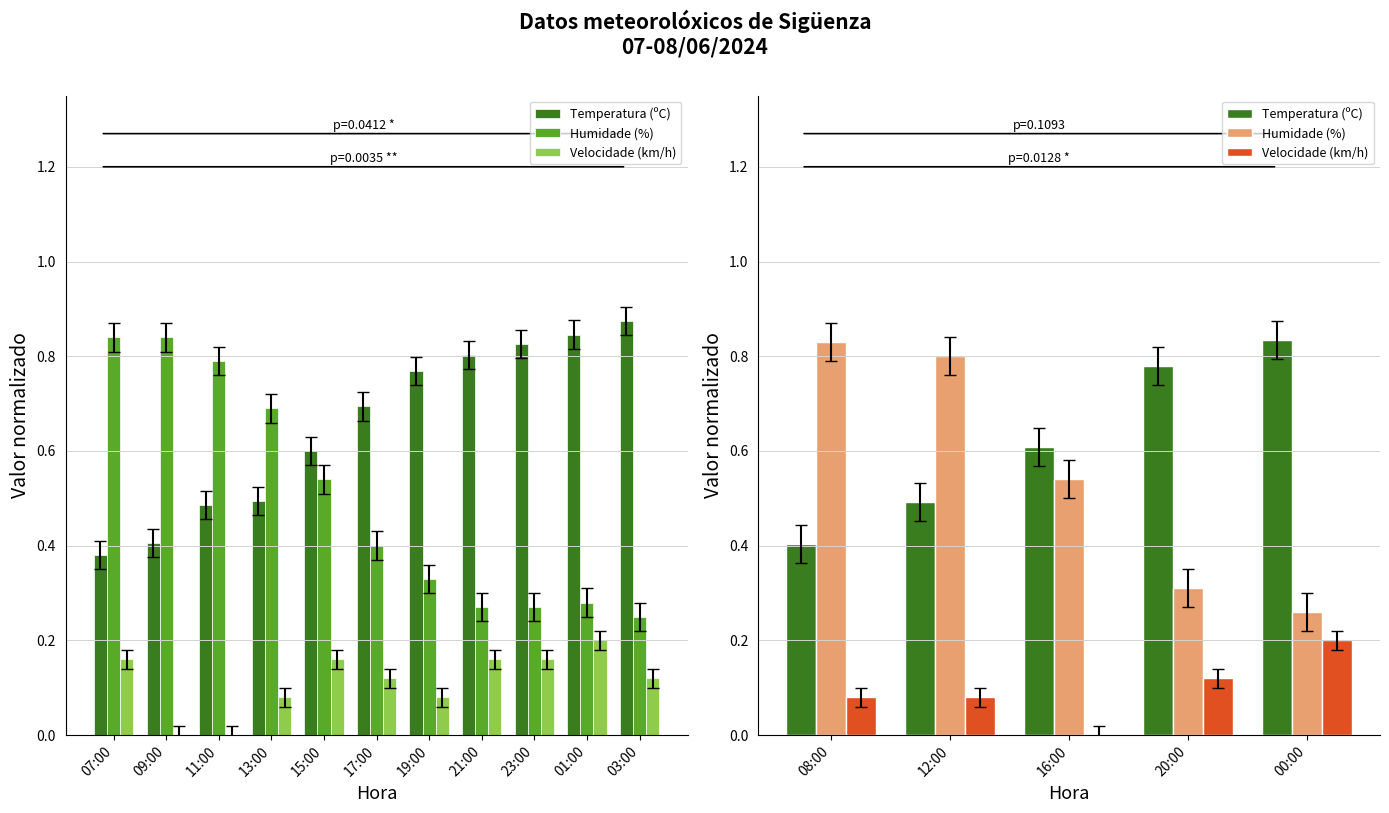

At how many categories does at least one series exceed 0?

5